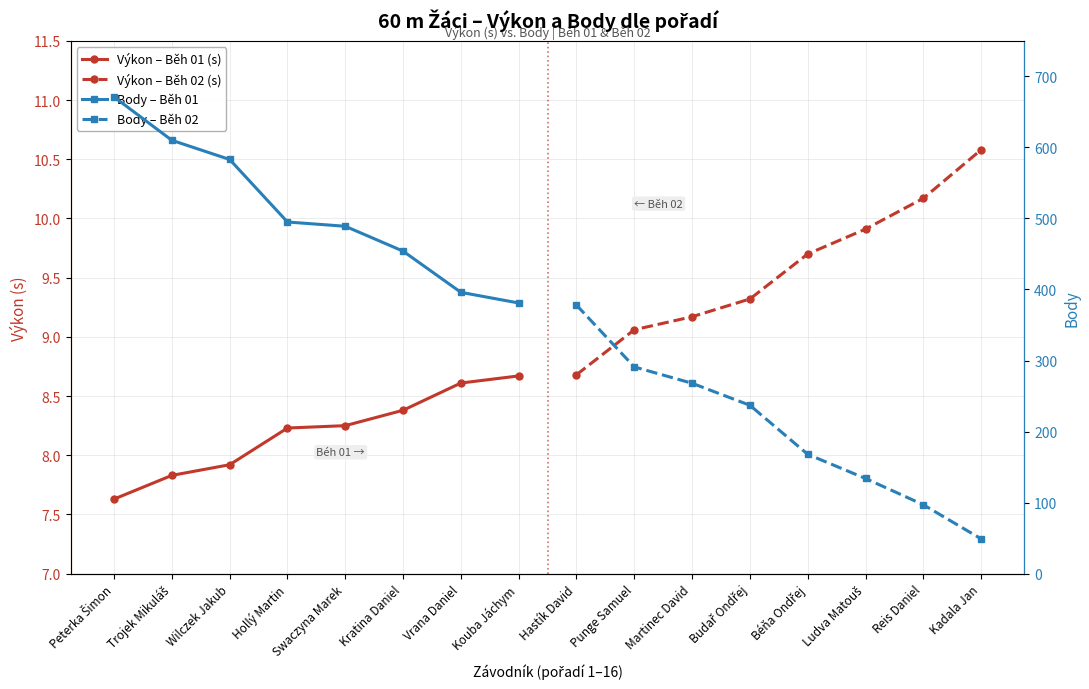

True or false: Výkon – Běh 01 (s) and Body – Běh 02 intersect in this chart.

False